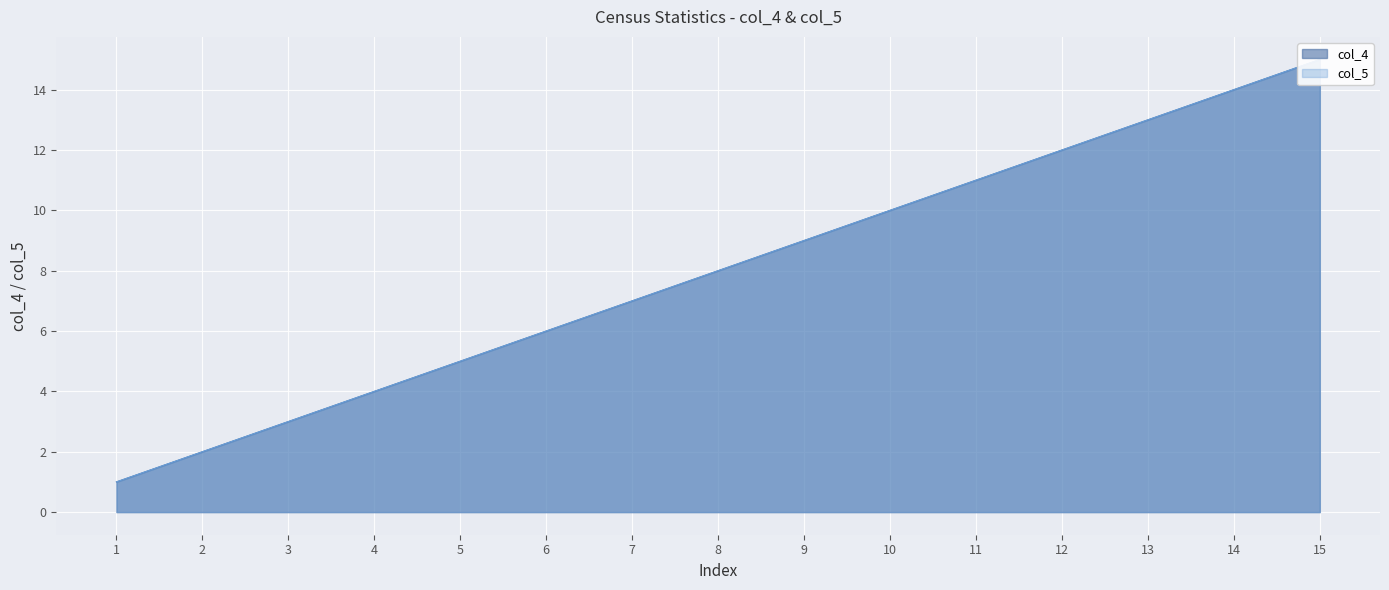

Reading left to right, extract all data points from this chart.

col_4: 1=1	2=2	3=3	4=4	5=5	6=6	7=7	8=8	9=9	10=10	11=11	12=12	13=13	14=14	15=15
col_5: 1=1	2=2	3=3	4=4	5=5	6=6	7=7	8=8	9=9	10=10	11=11	12=12	13=13	14=14	15=15